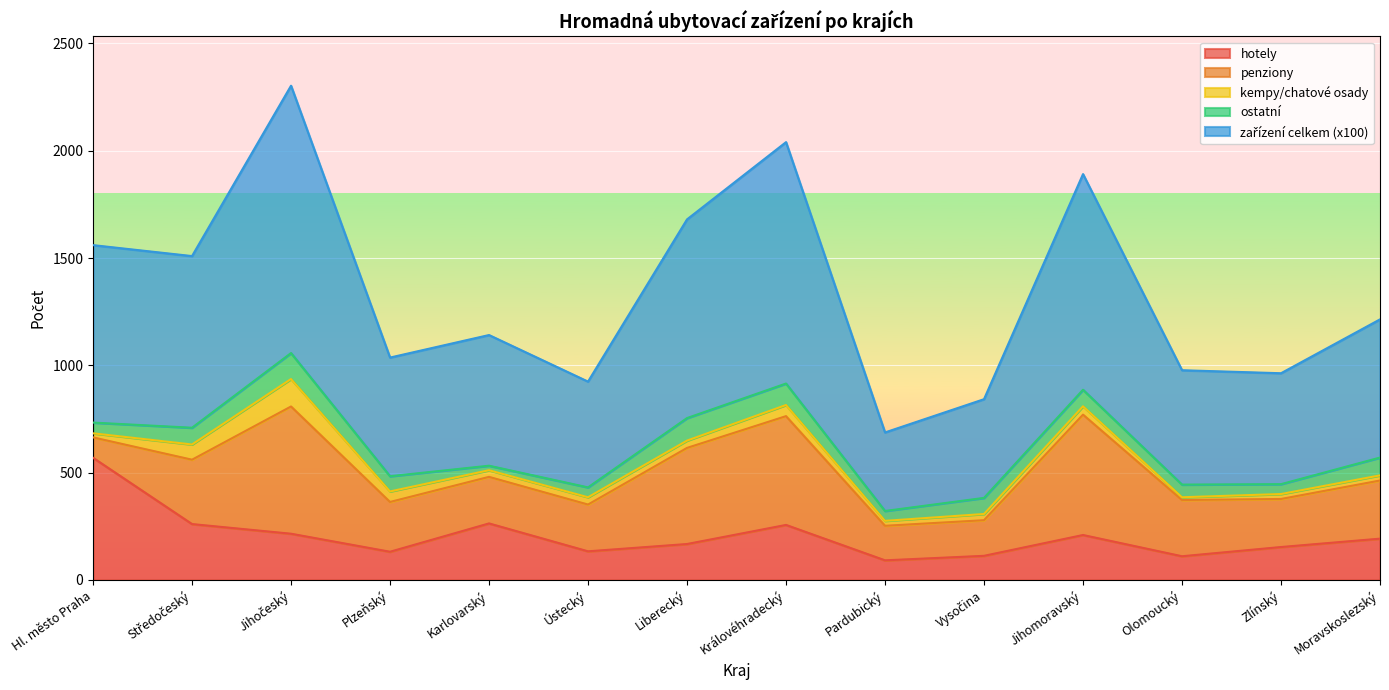

At which category is the sum across all series the highest?

Jihočeský